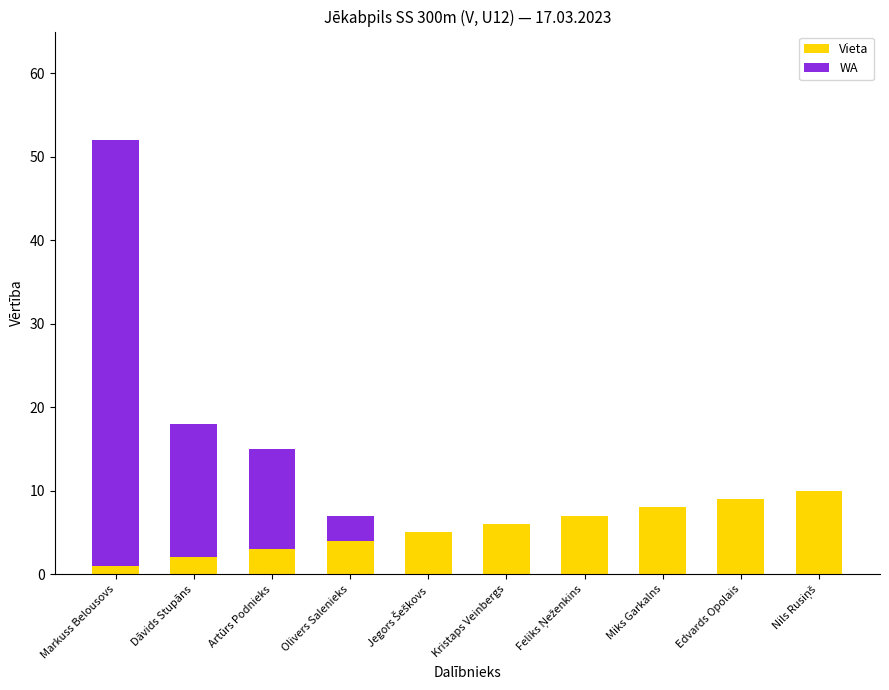

The value of Vieta at Olivers Salenieks is 4. True or false?

True